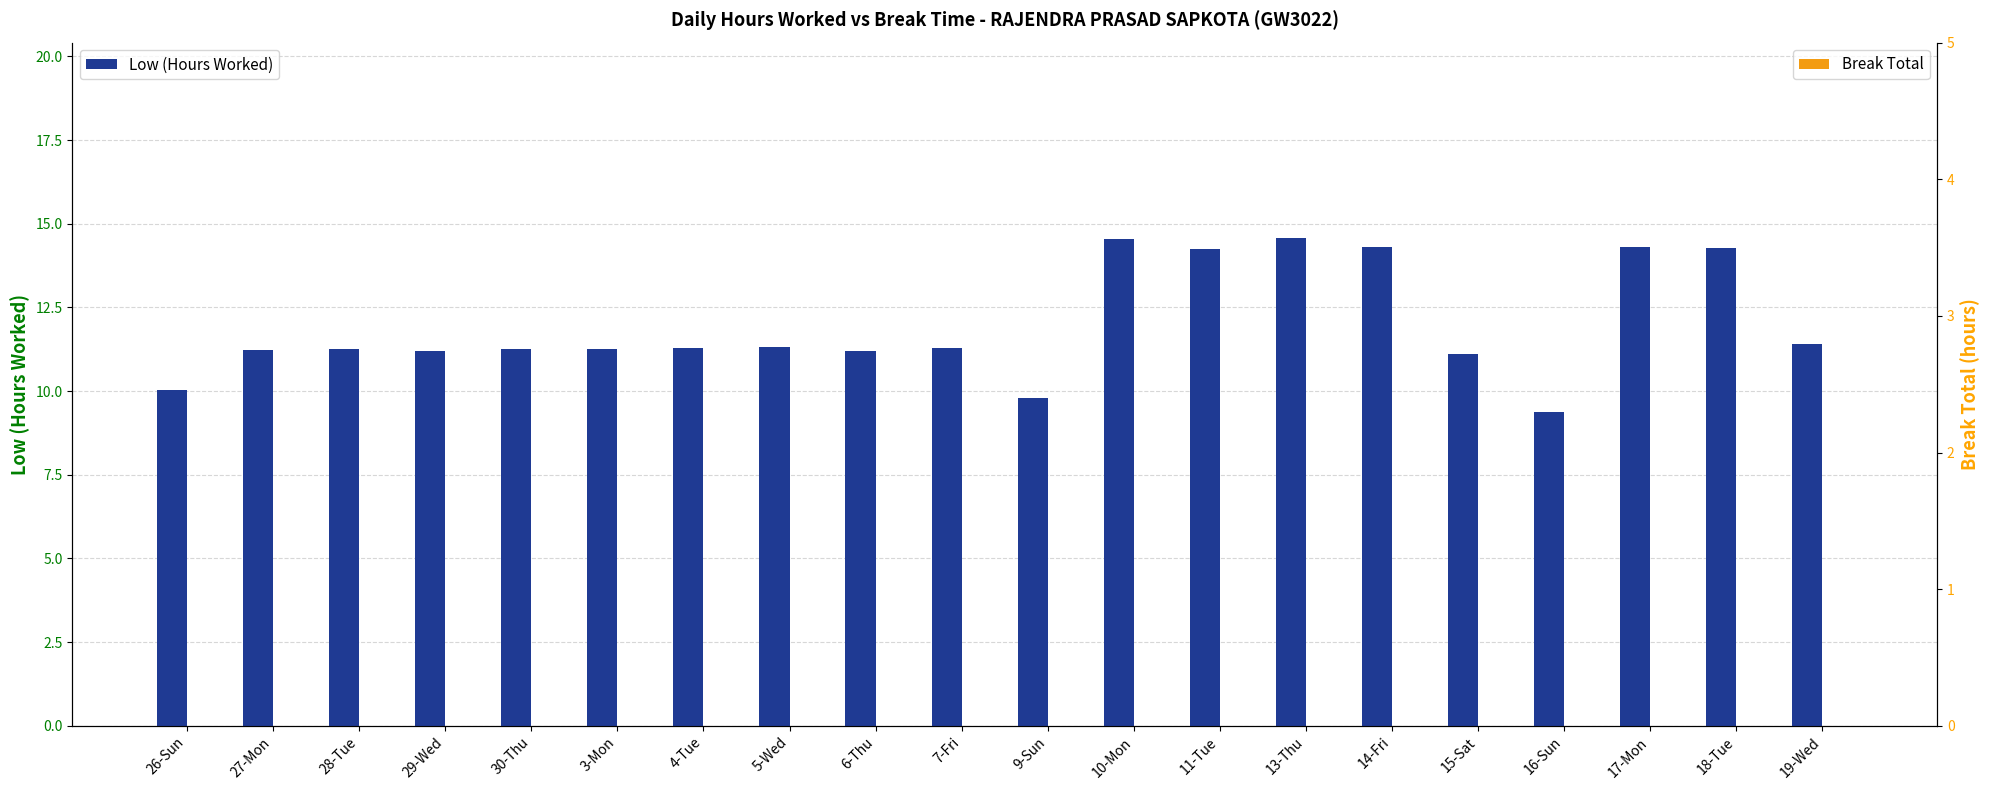

Which category has the lowest value in the Low (Hours Worked) series?

16-Sun